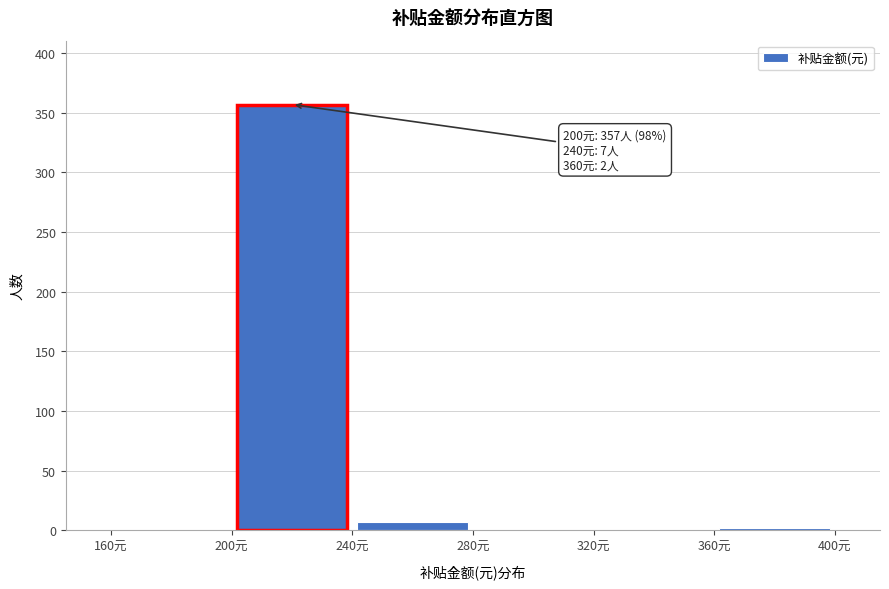

Which range on the x-axis has the tallest bar?

200 to 240